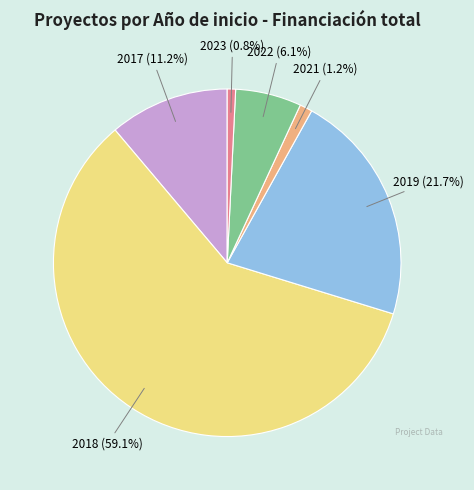

Does any single category account for the majority?

Yes